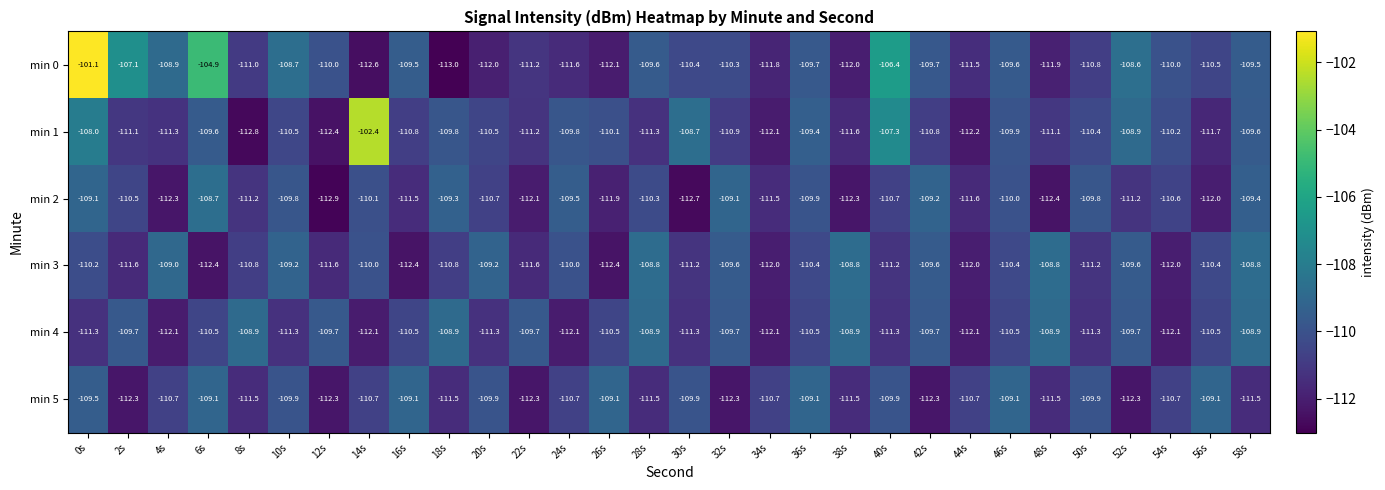

How many categories are shown in the chart?

30